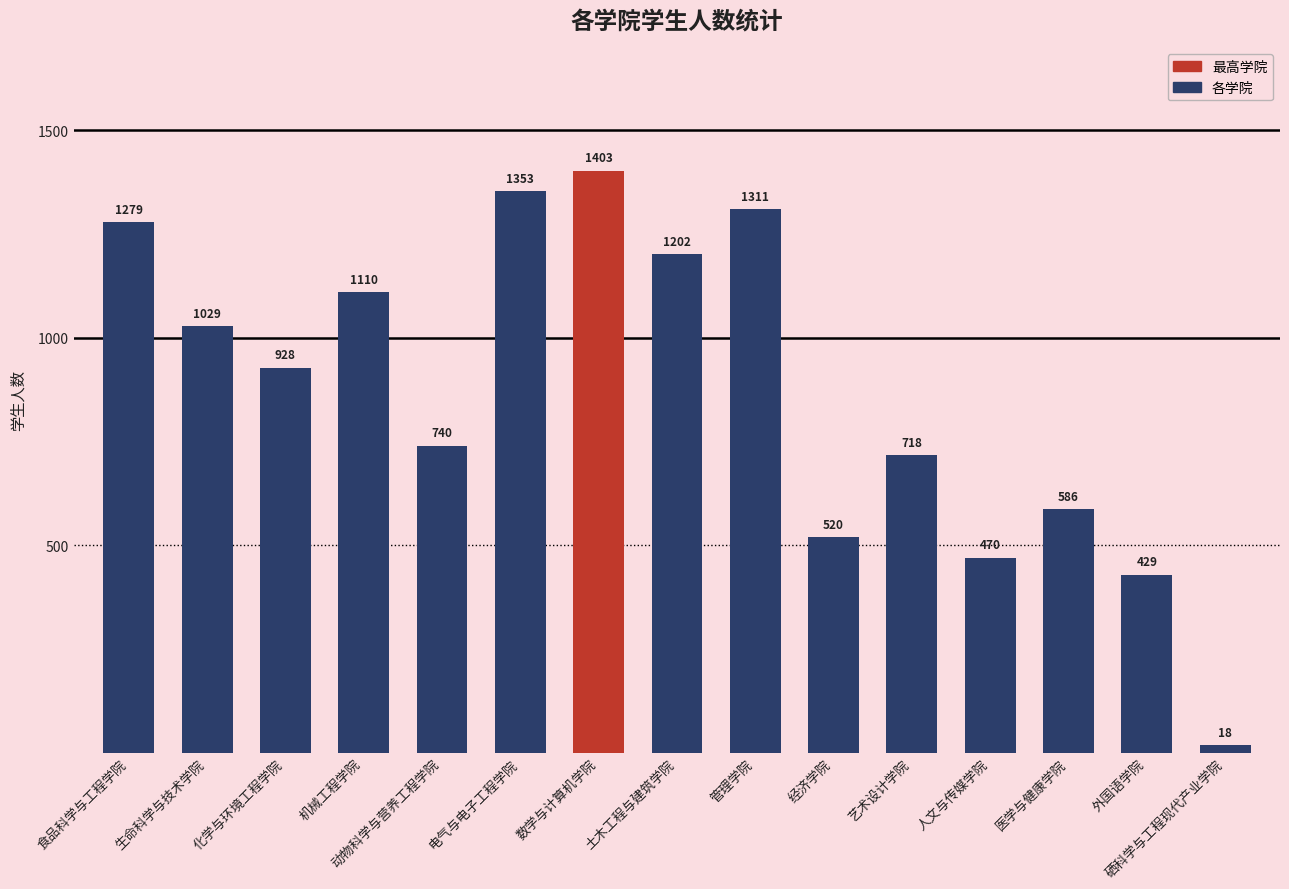

What is the difference between the values at 数学与计算机学院 and 硒科学与工程现代产业学院?

1385